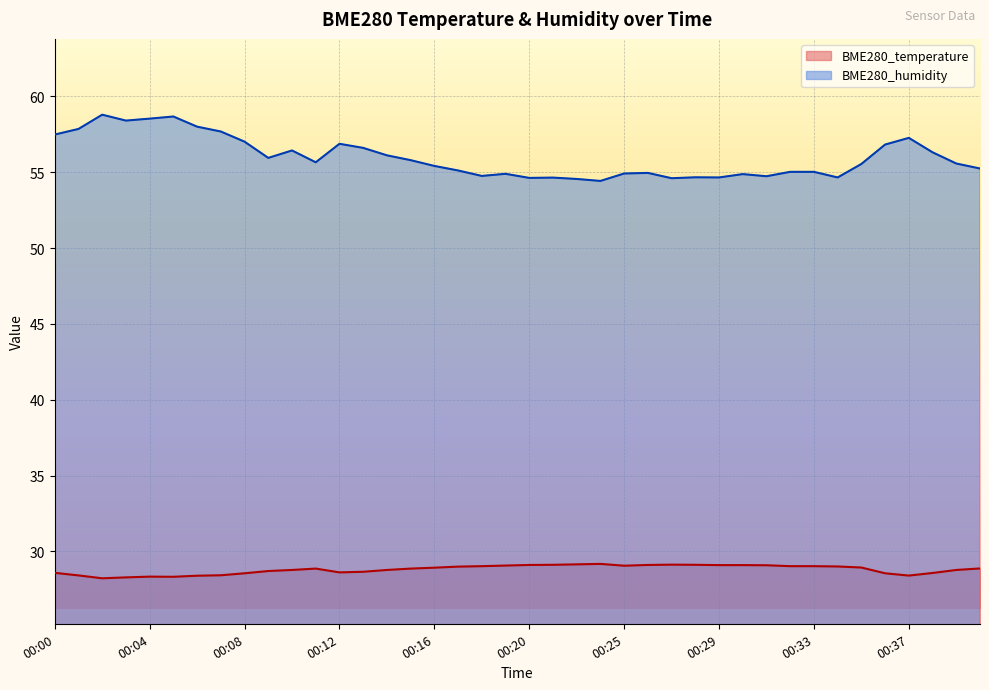

At which category does BME280_temperature reach its first local peak?

00:04